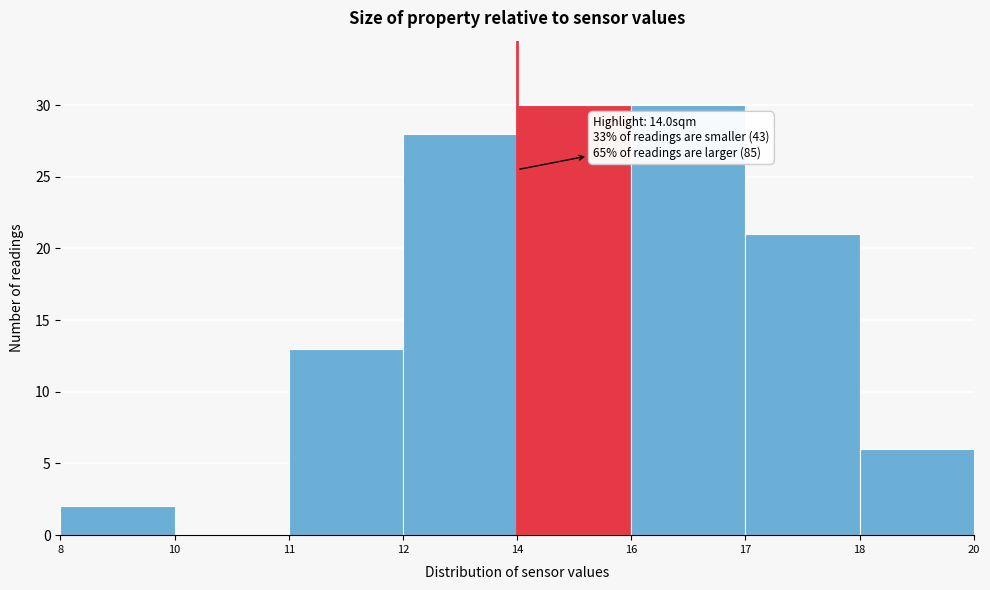

Reading left to right, what are all the values shown in this chart?

8=2	10=0	11=13	12=28	14=30	16=30	17=21	18=6